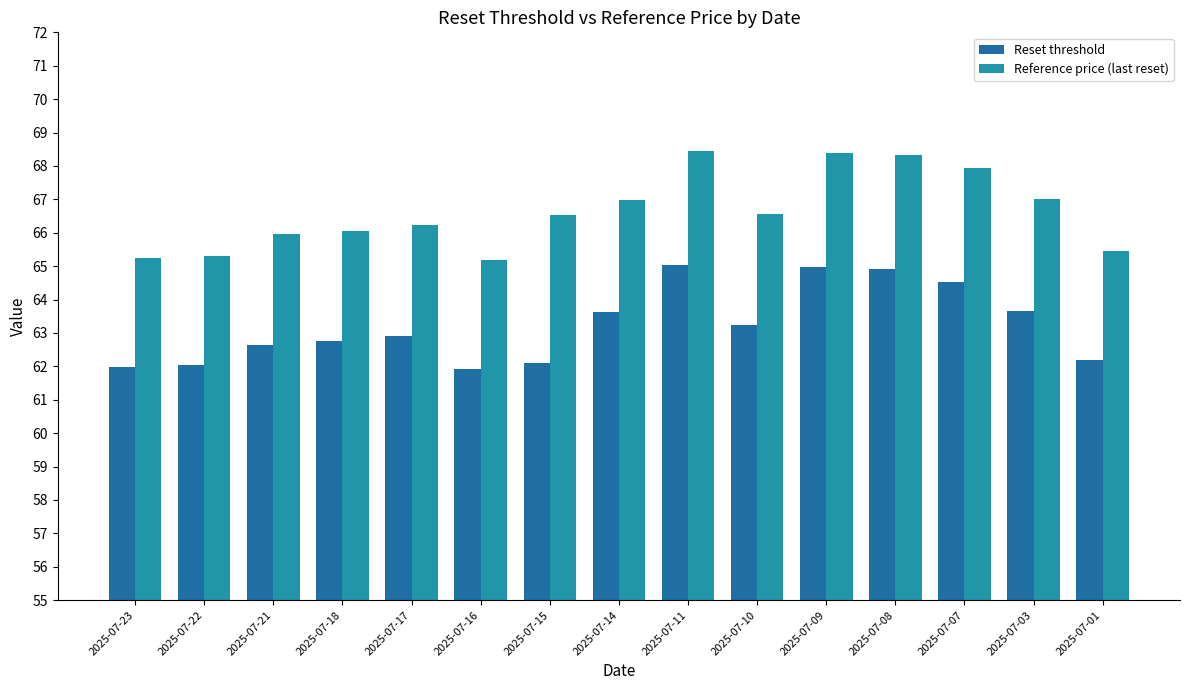

What is the sum of all Reference price (last reset) values?

999.6